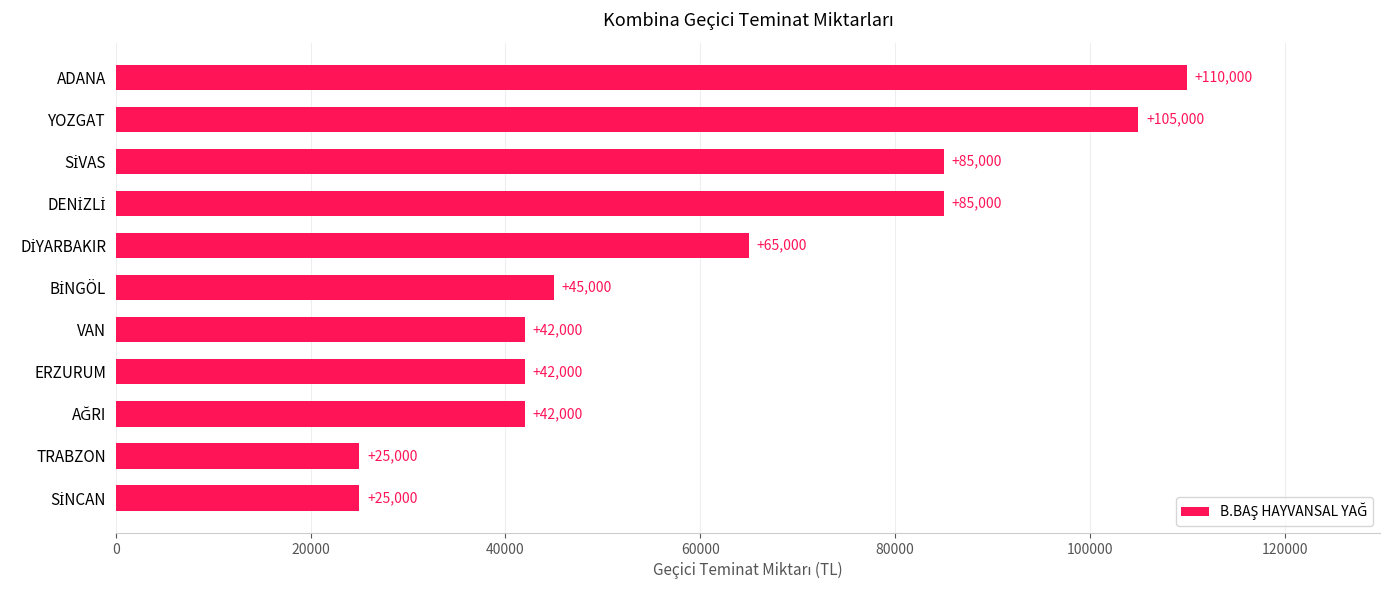

What is the difference between the second highest and minimum values?

80000